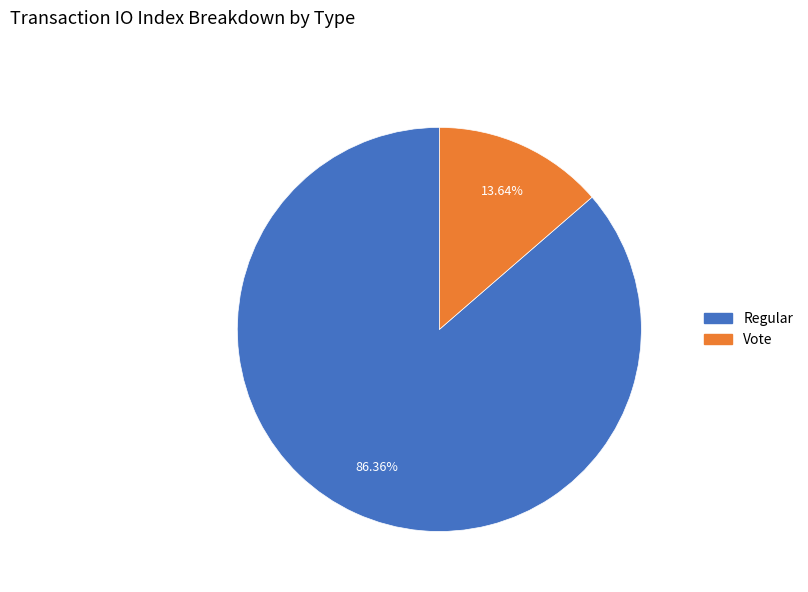

Is there any slice that represents more than half of the pie?

Yes